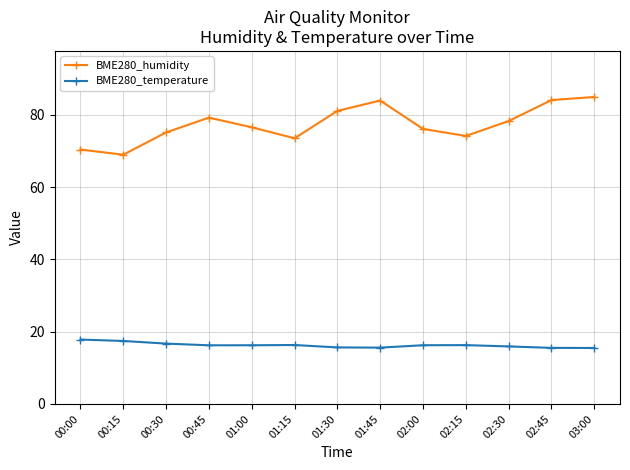

Count the number of data series in this chart.

2